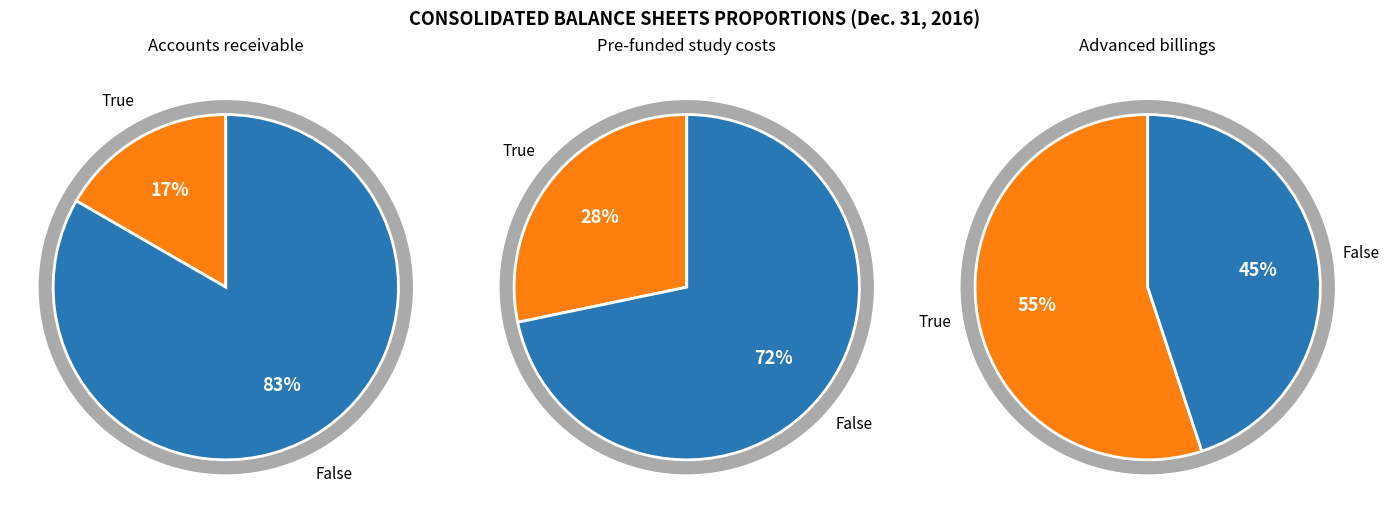

What is the ratio of the value at Pre-funded study costs to the value at Accounts receivable?

1.7